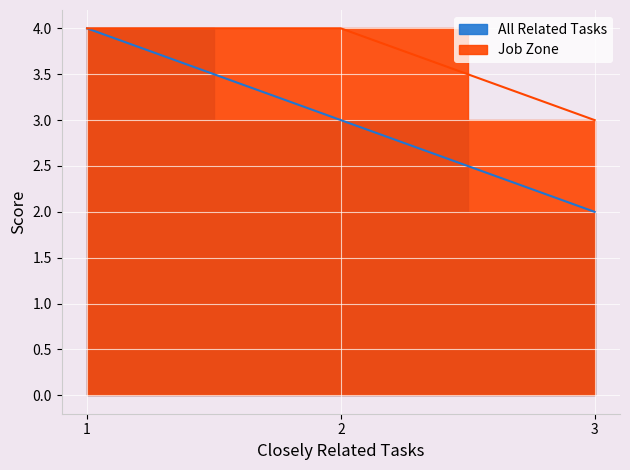

What is the average value of the All Related Tasks series?

3